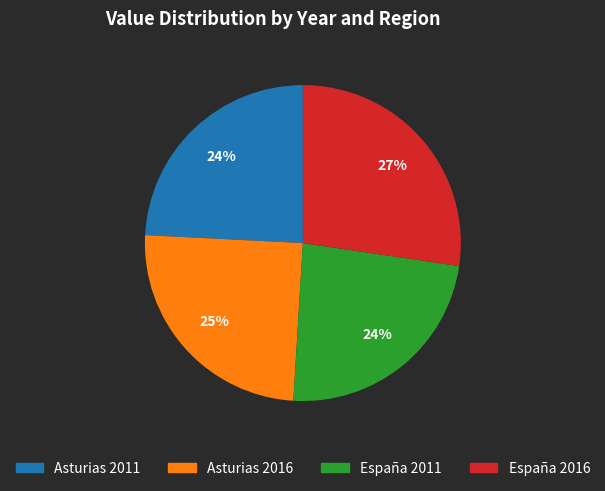

What is the ratio of the value at Asturias 2011 to the value at España 2016?

0.9